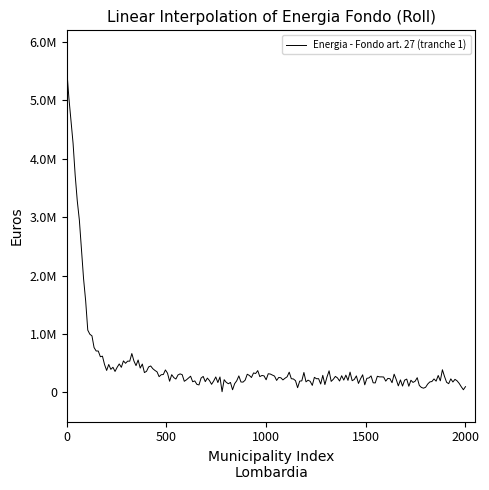

Does the chart have visible grid lines?

No